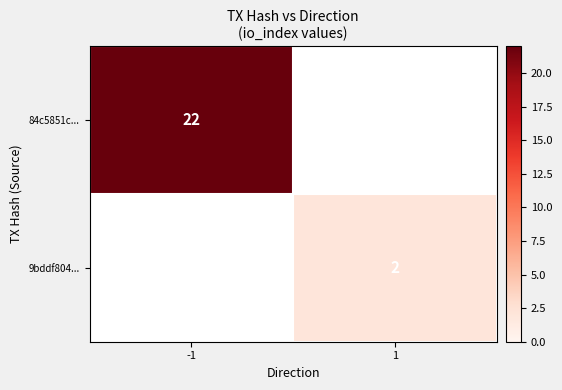

Is it true that 9bddf804... equals 1 at 1?

False